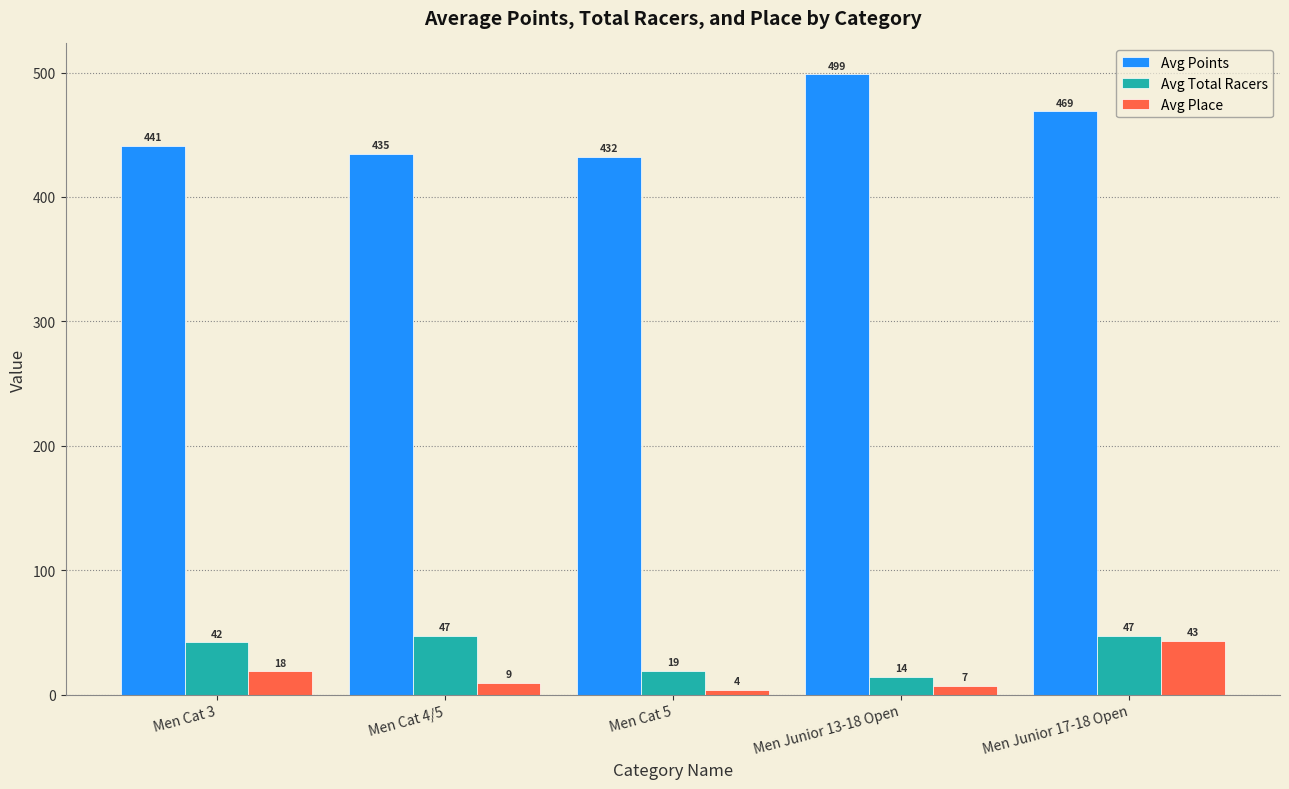

What is the maximum value for Avg Total Racers?

47.0